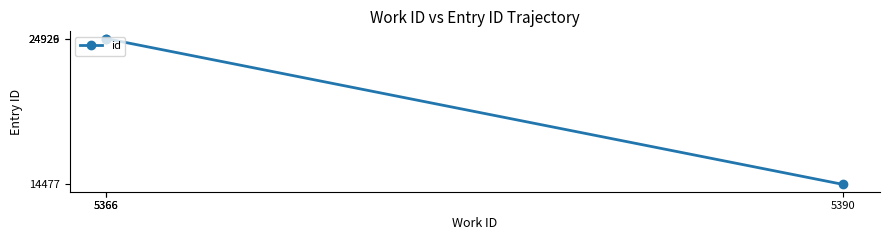

What is the change in value from 5390 to 5366?

+10452